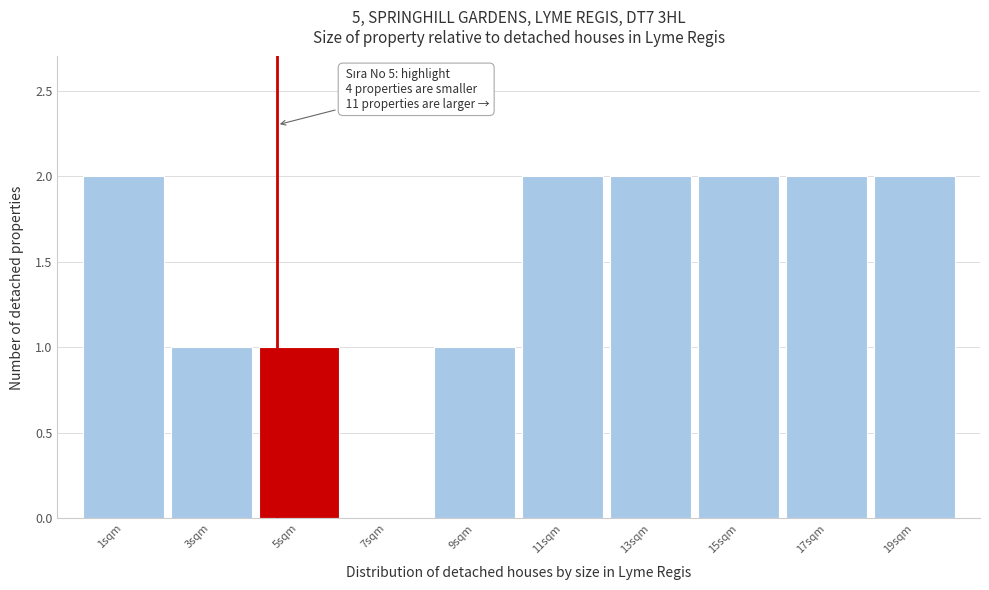

Reading left to right, what are all the values shown in this chart?

1sqm=2	3sqm=1	5sqm=1	7sqm=0	9sqm=1	11sqm=2	13sqm=2	15sqm=2	17sqm=2	19sqm=2